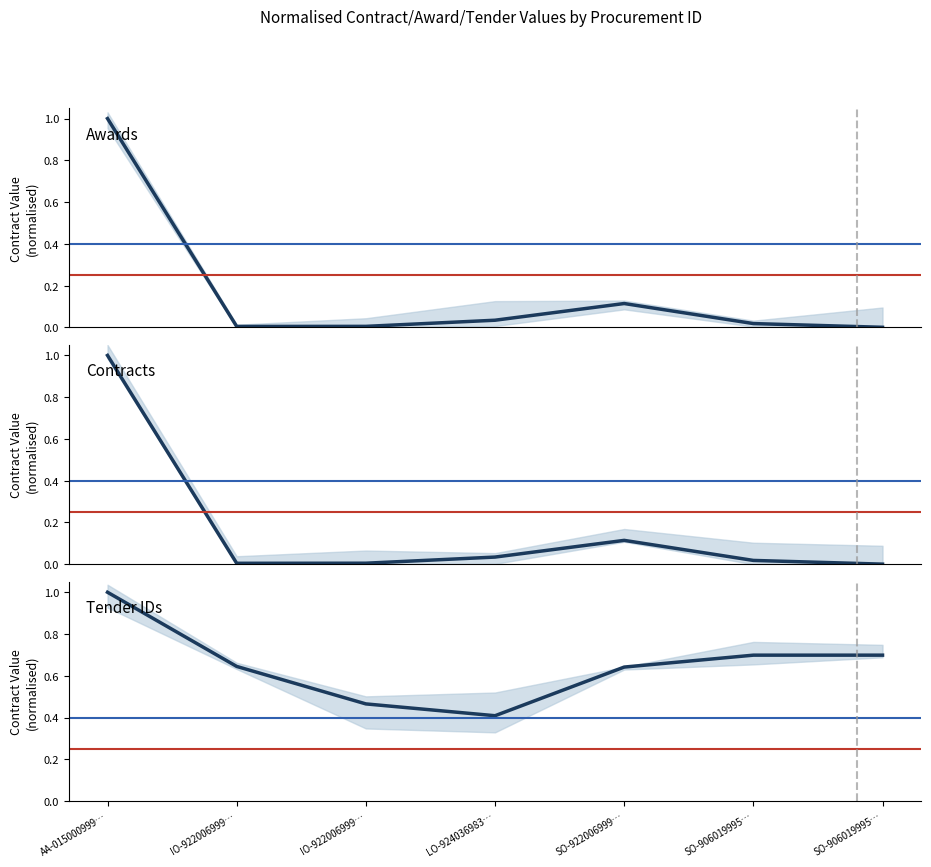

True or false: Tender IDs and Awards intersect in this chart.

False